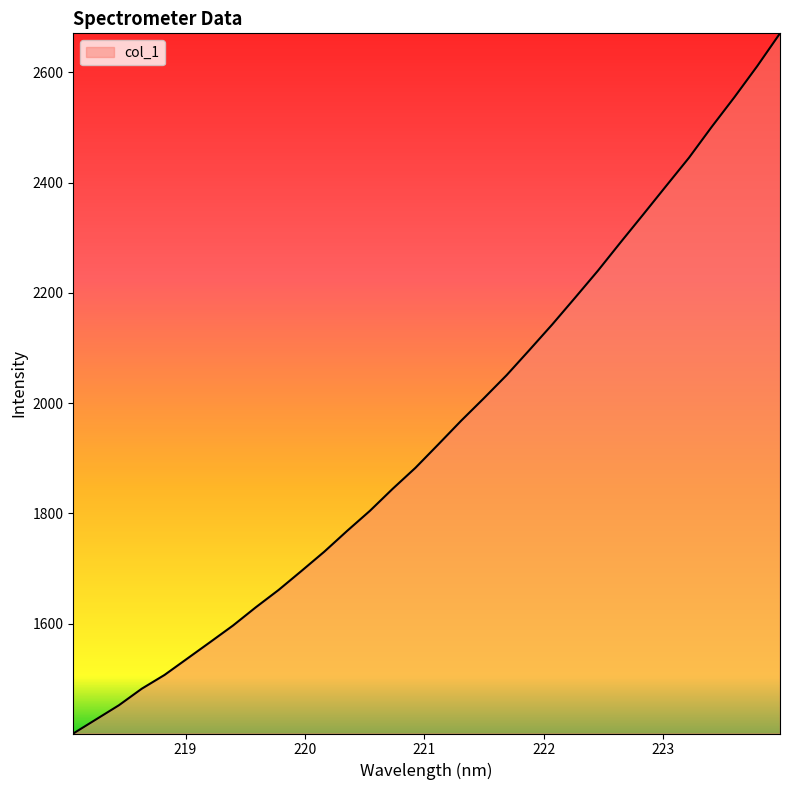

How many lines are shown in the chart?

1